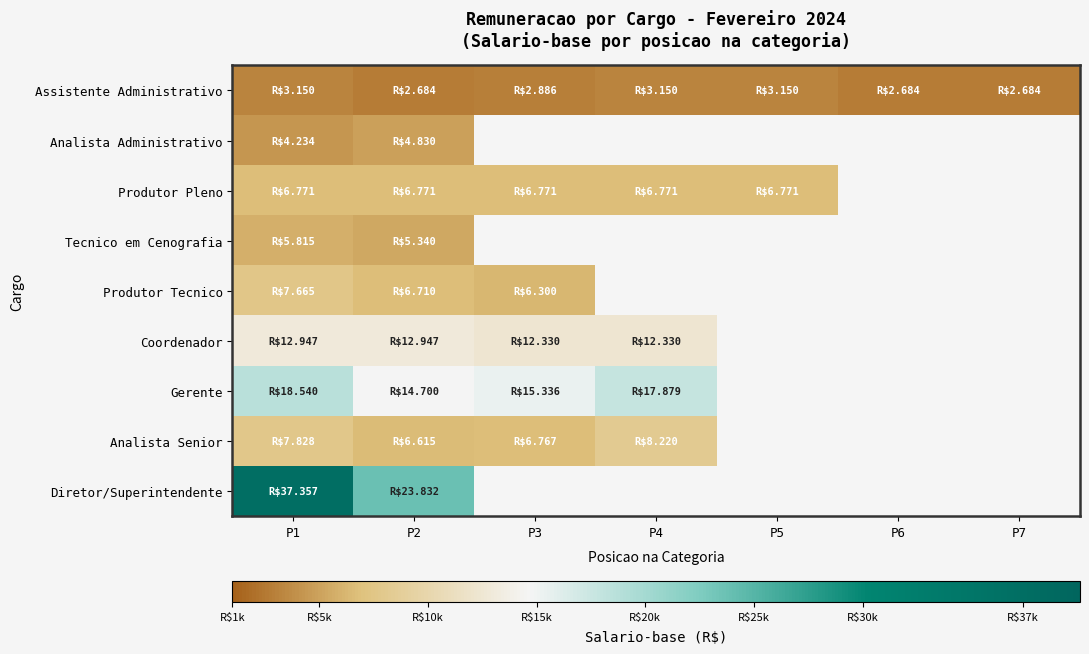

What is the difference between the maximum and minimum values in the Gerente series?

3840.0